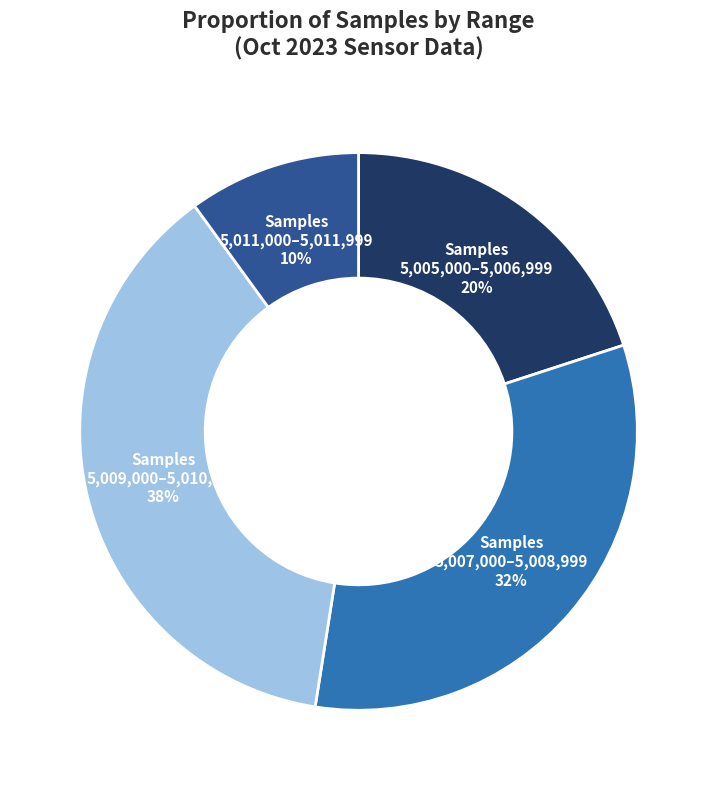

To the nearest percent, what is the average slice percentage?

25%